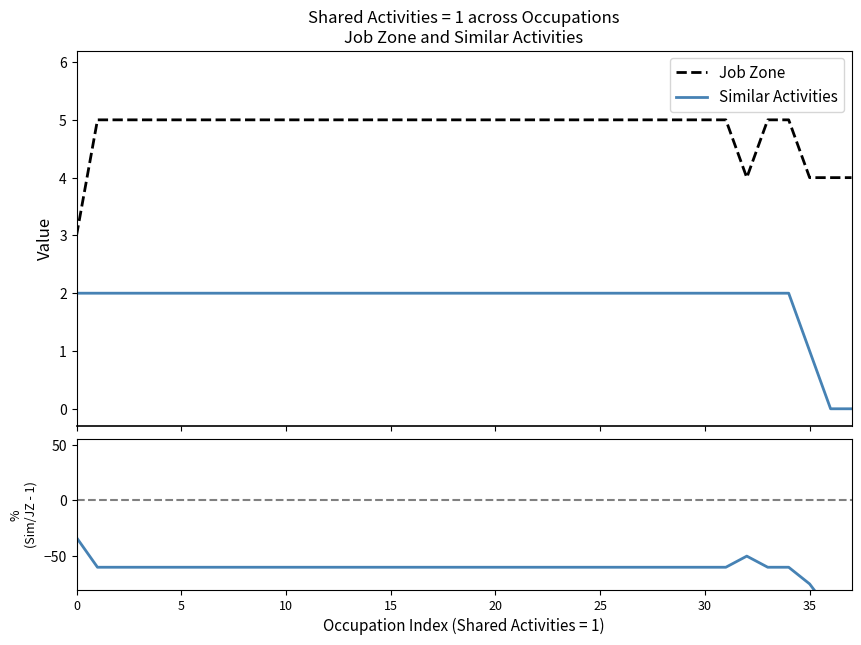

What is the total value across all series at 12?

-53.0